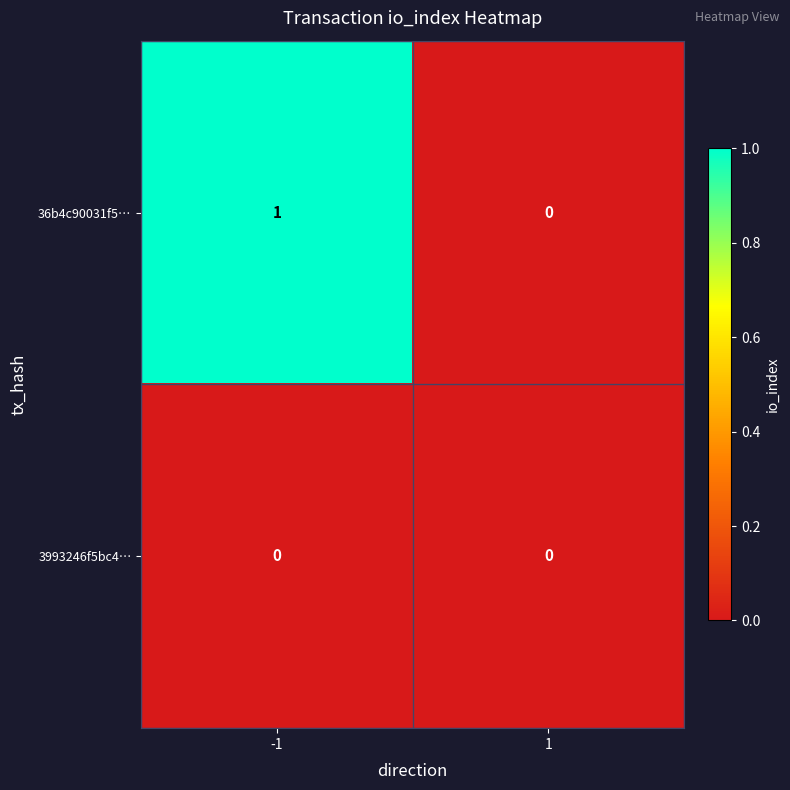

How many series are shown in this chart?

2